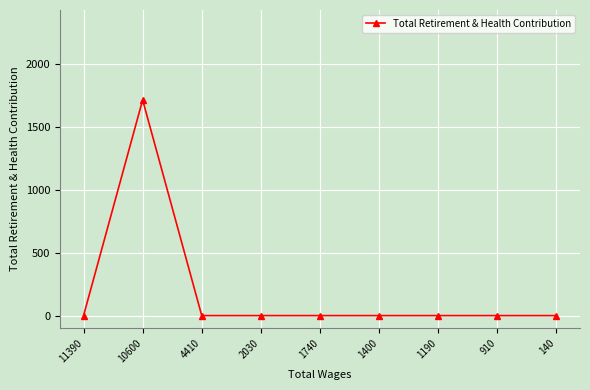

Reading left to right, extract all data points from this chart.

0	1712	0	0	0	0	0	0	0